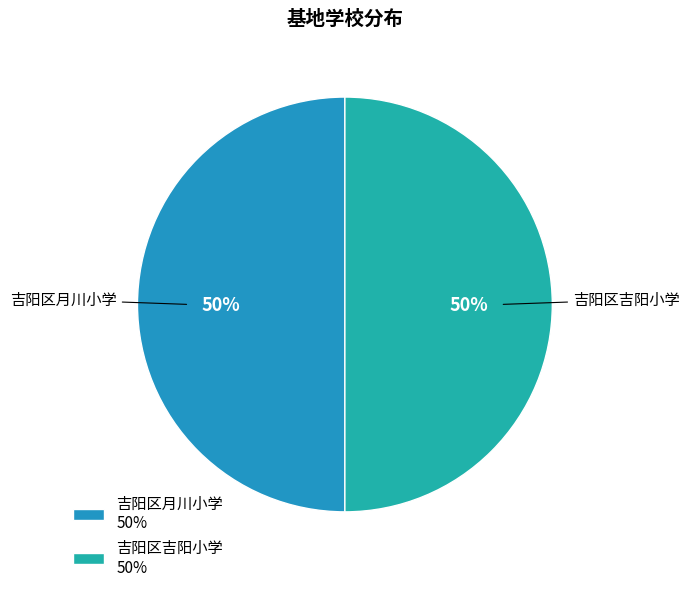

To the nearest percent, what is the average slice percentage?

50%